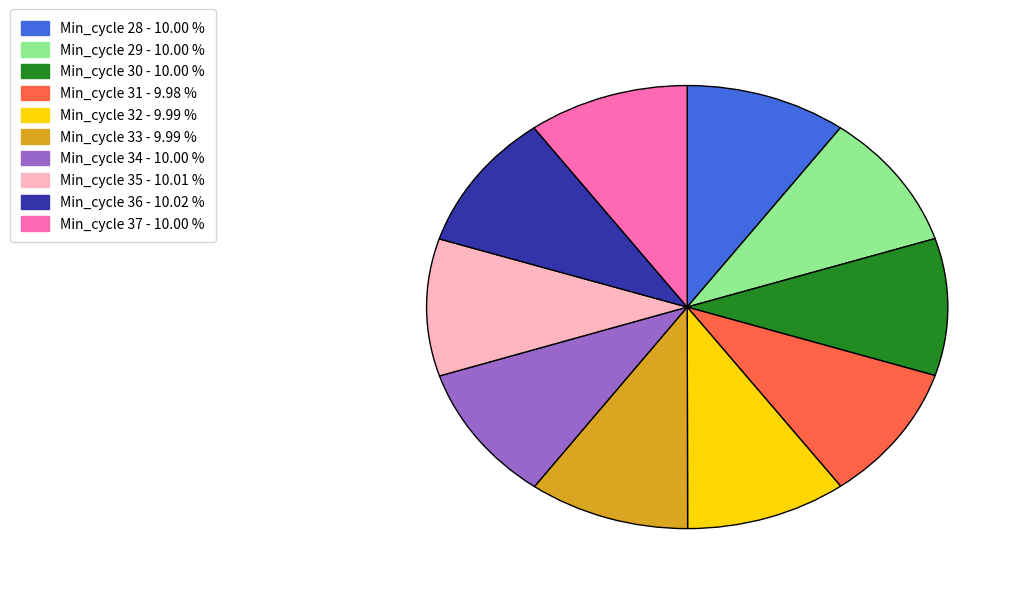

Does any single category account for the majority?

No